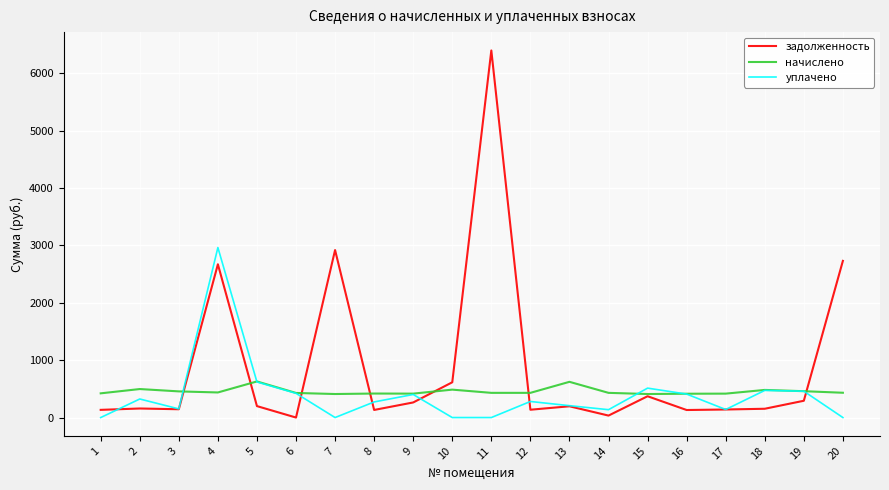

Rank the series by their maximum value, from highest to lowest.

задолженность, уплачено, начислено